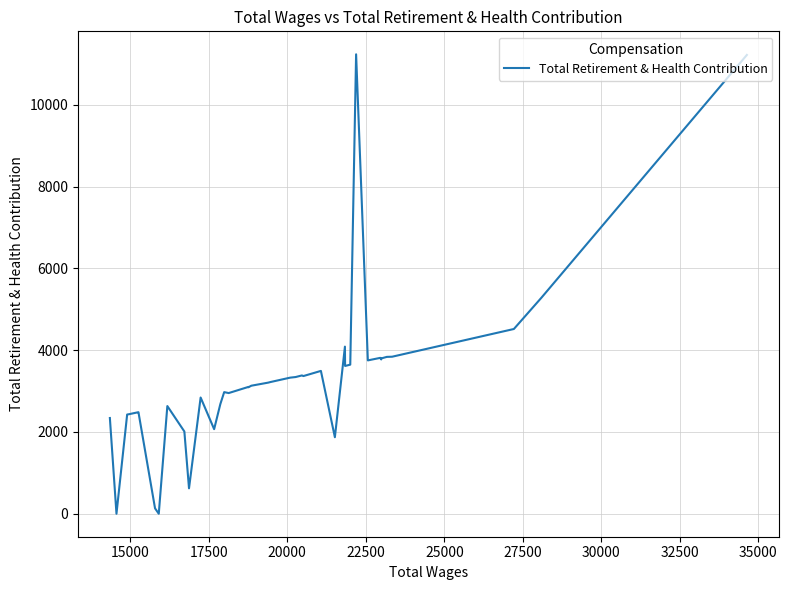

The chart shows a value of 5888 at 16. True or false?

False